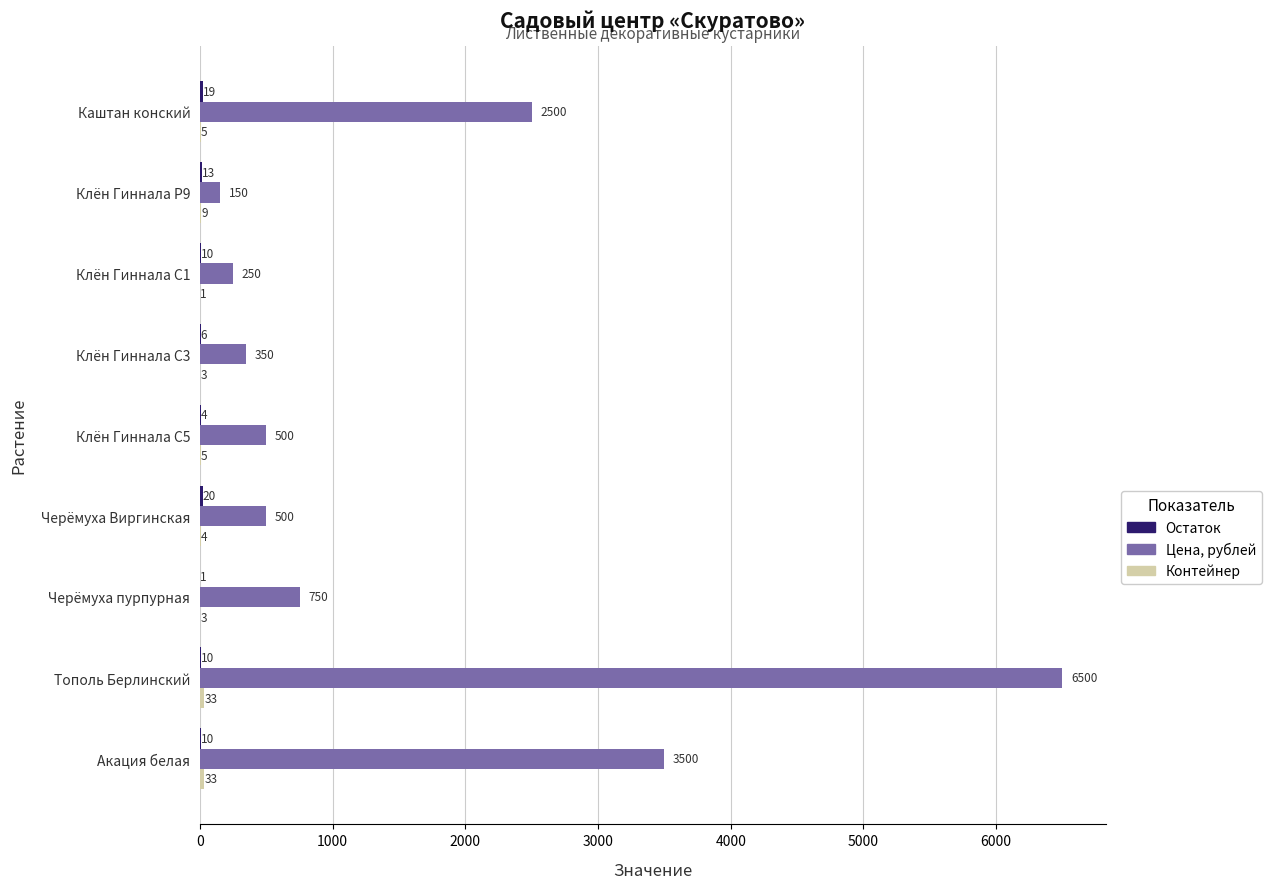

At which label is Цена, рублей closest to 3325?

Акация белая